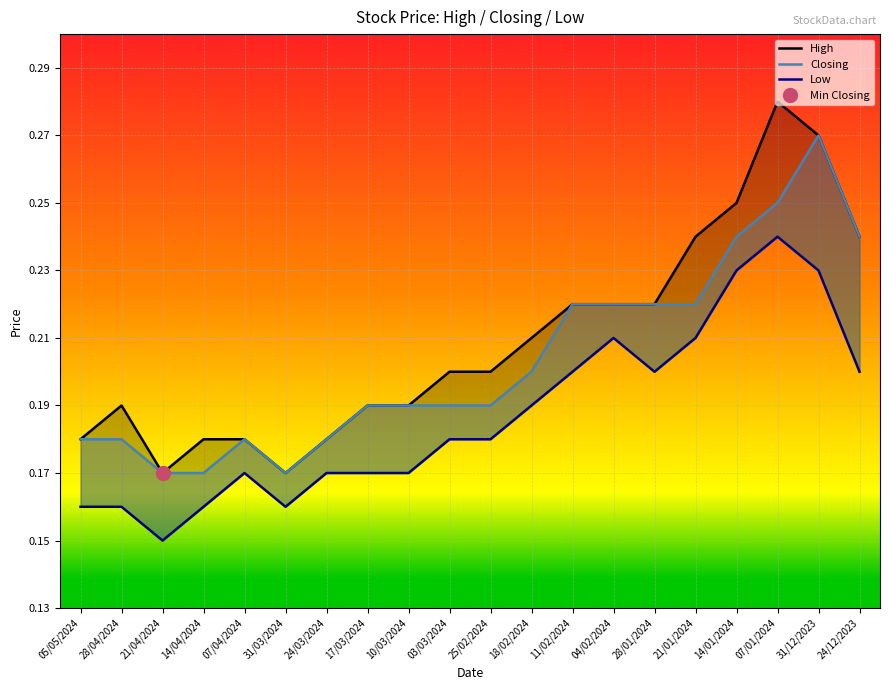

At which category does High reach its first local valley?

21/04/2024